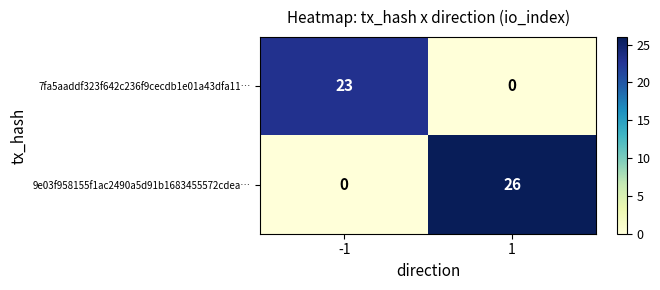

At which category does the chart reach its peak across all series?

1